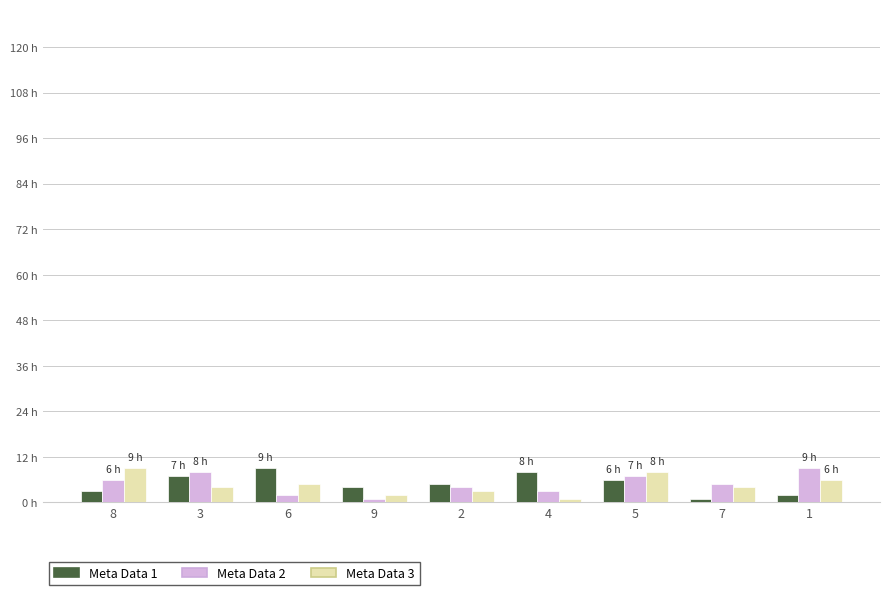

What are all the series names shown in the legend?

Meta Data 1, Meta Data 2, Meta Data 3